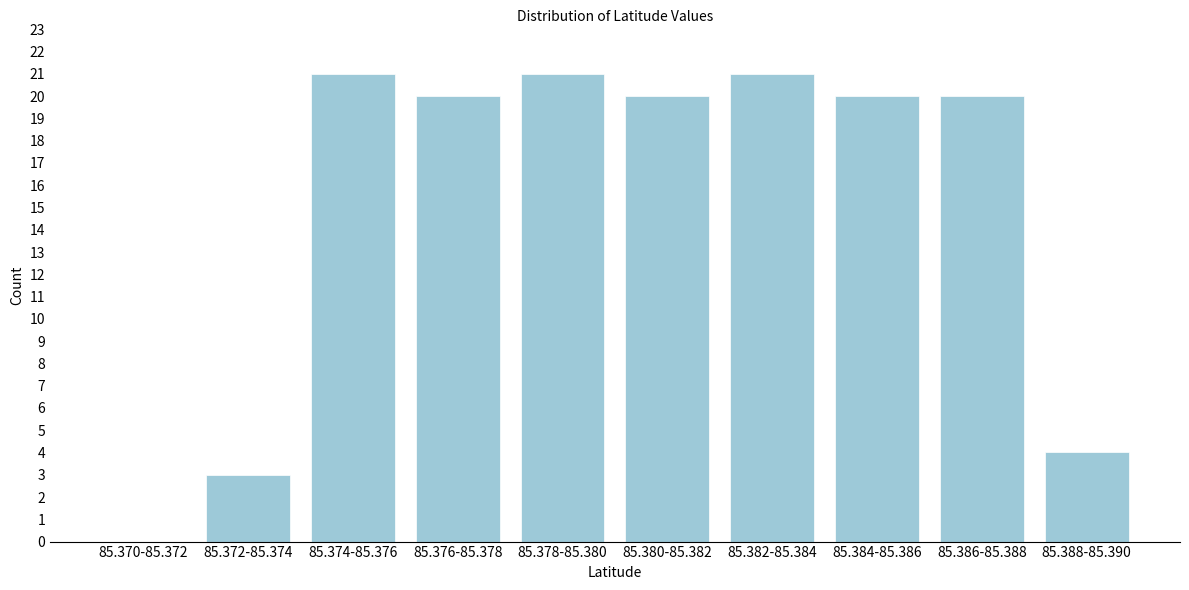

Reading right to left, extract all data points from this chart.

85.388-85.390=4	85.386-85.388=20	85.384-85.386=20	85.382-85.384=21	85.380-85.382=20	85.378-85.380=21	85.376-85.378=20	85.374-85.376=21	85.372-85.374=3	85.370-85.372=0